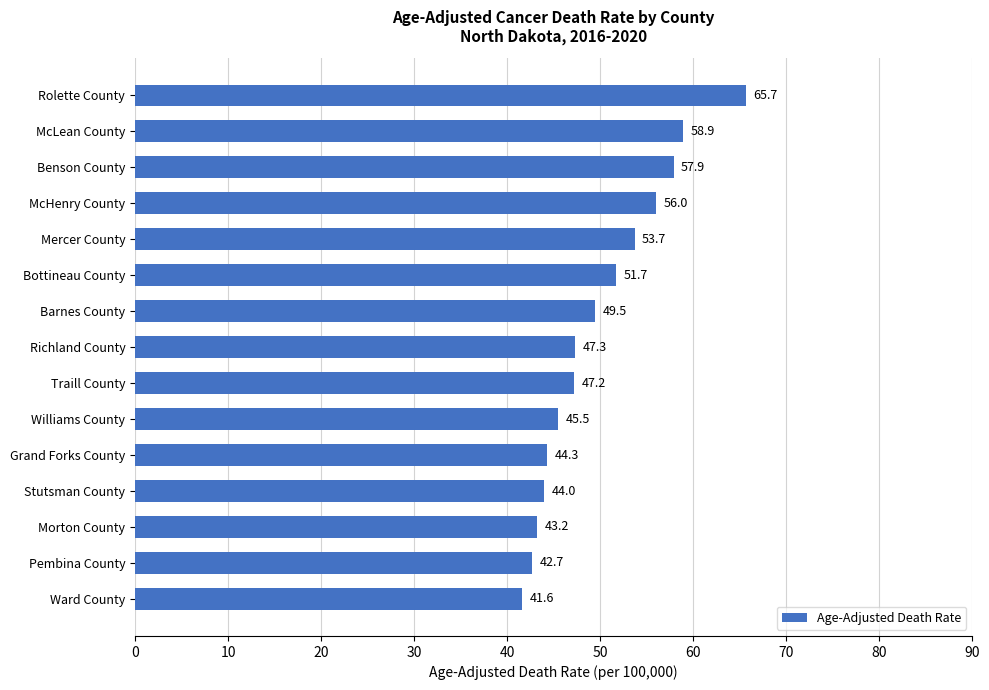

List the labels in order of value, largest first.

Rolette County, McLean County, Benson County, McHenry County, Mercer County, Bottineau County, Barnes County, Richland County, Traill County, Williams County, Grand Forks County, Stutsman County, Morton County, Pembina County, Ward County